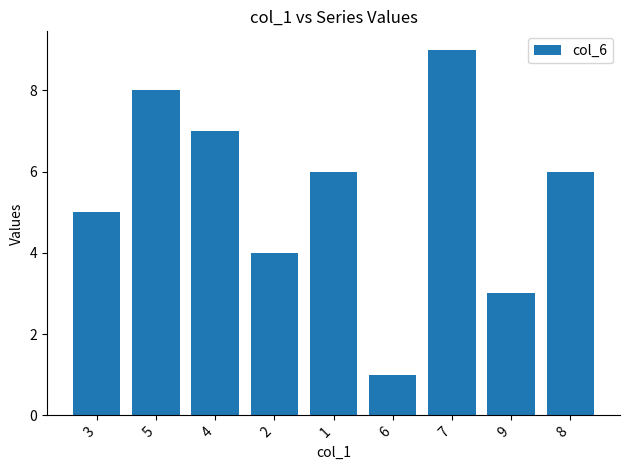

What is the label of the 7th bar from the left?

7